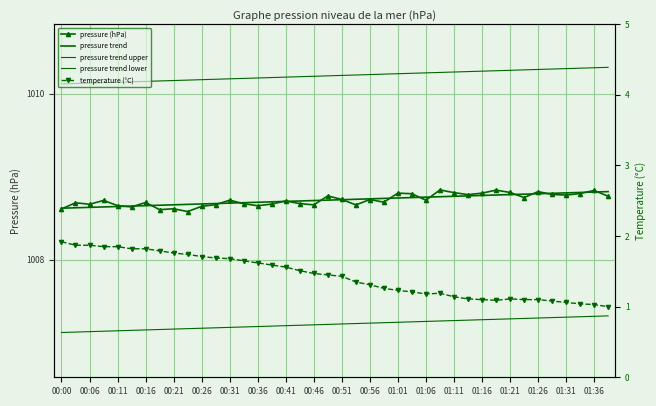

At 27, list the series in order from largest to smallest.

pressure trend upper, pressure (hPa), pressure trend, pressure trend lower, temperature (°C)